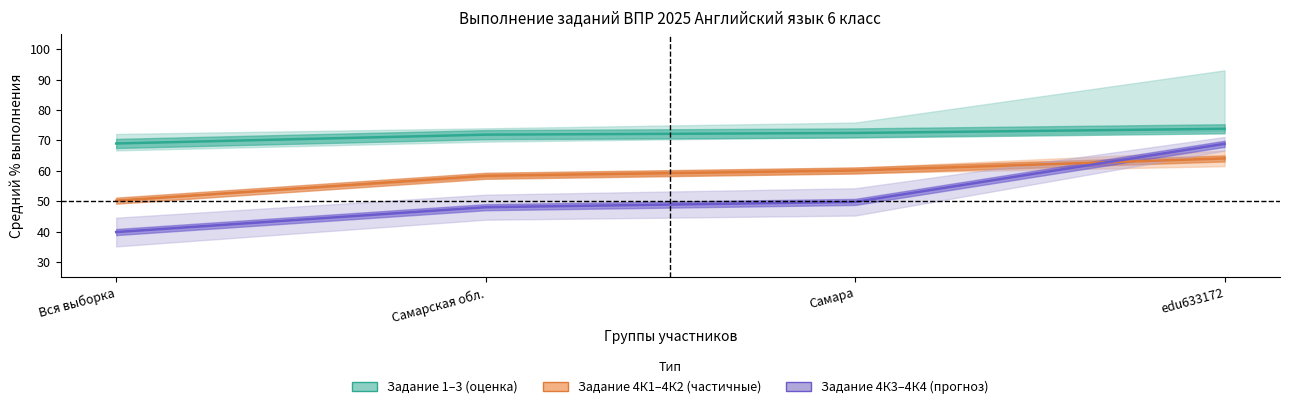

Rank the series by their average value, from highest to lowest.

Задание 1–3 (оценка), Задание 4К1–4К2 (частичные), Задание 4К3–4К4 (прогноз)